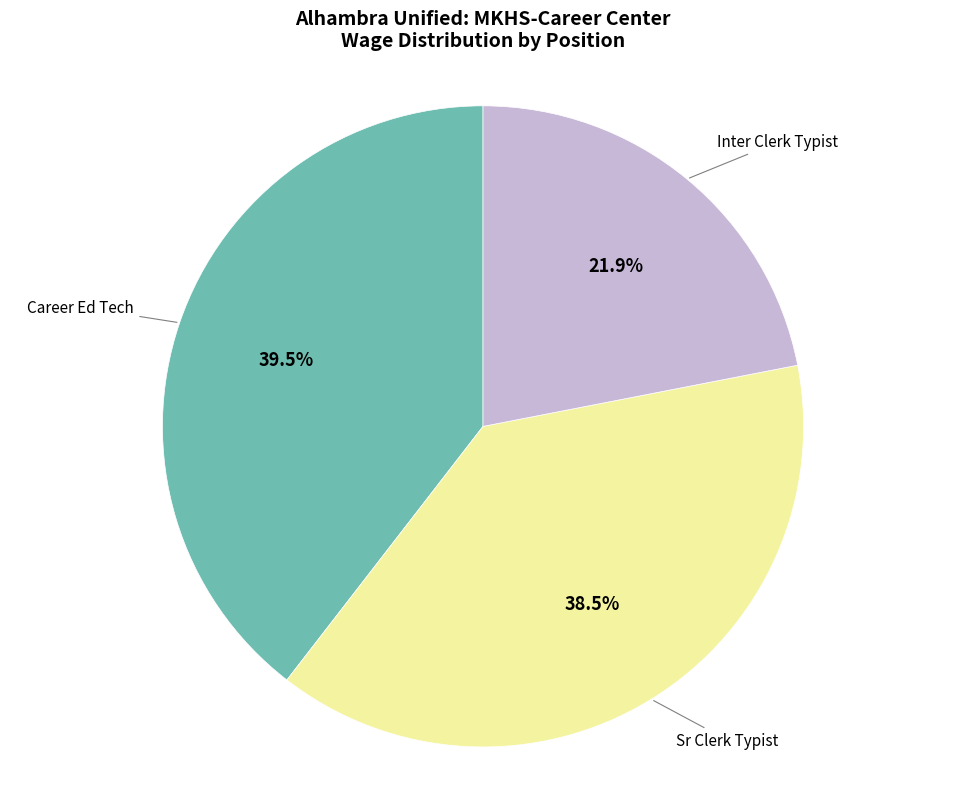

To the nearest percent, what portion does Inter Clerk Typist represent?

22%